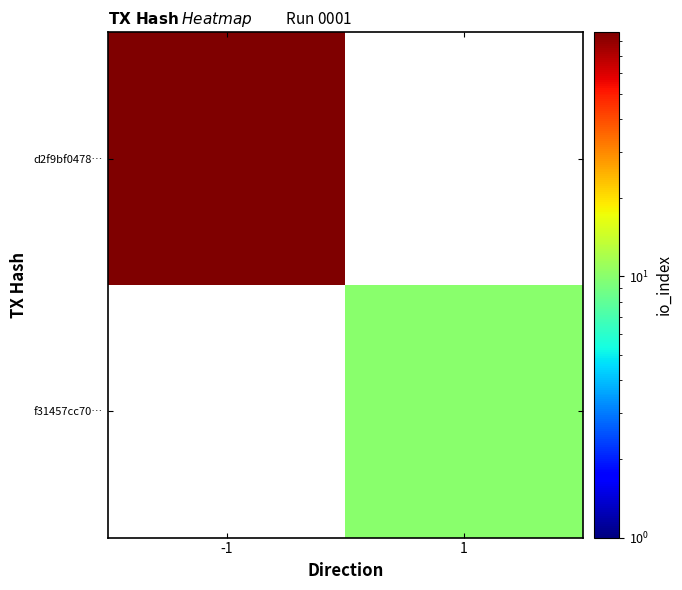

At which category is the sum across all series the highest?

-1